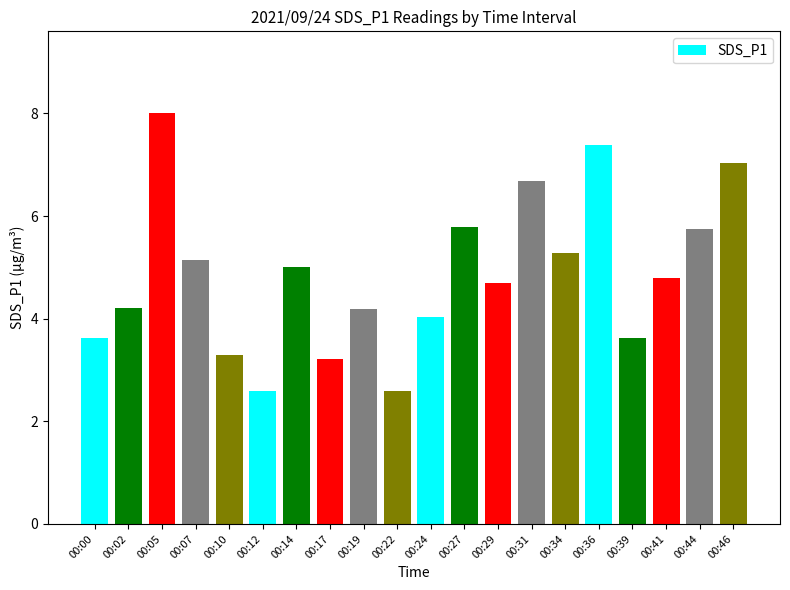

What is the ratio of the value at 00:22 to the value at 00:24?

0.6